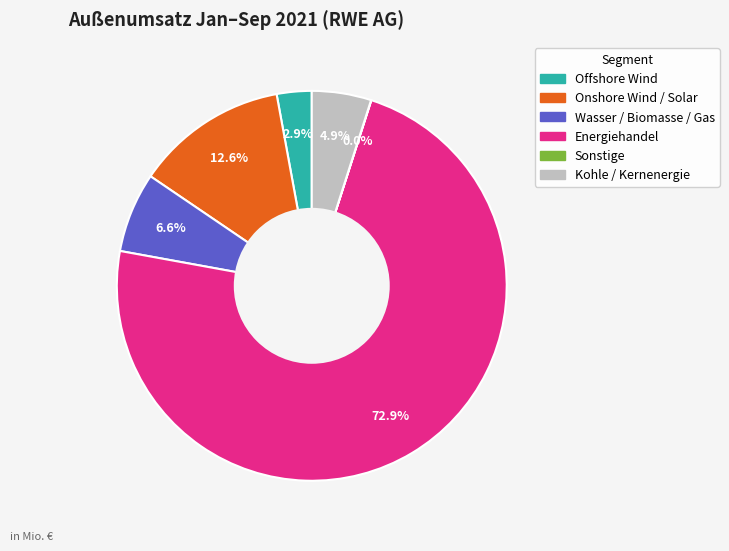

How much of the chart is everything except Kohle / Kernenergie?

95.1%